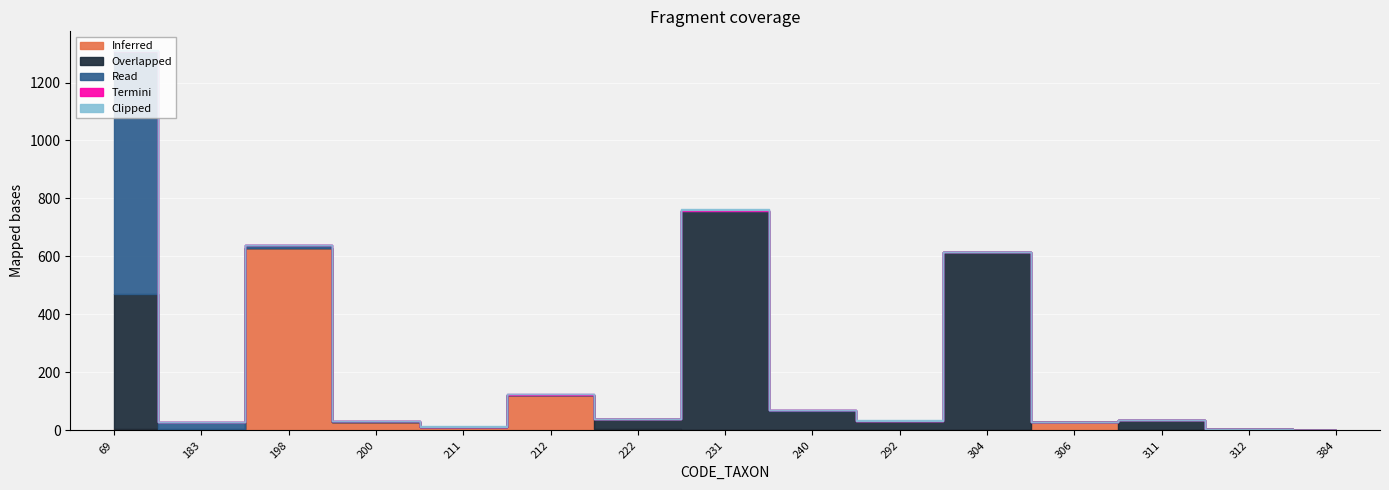

Which series has the largest total across all categories?

Overlapped